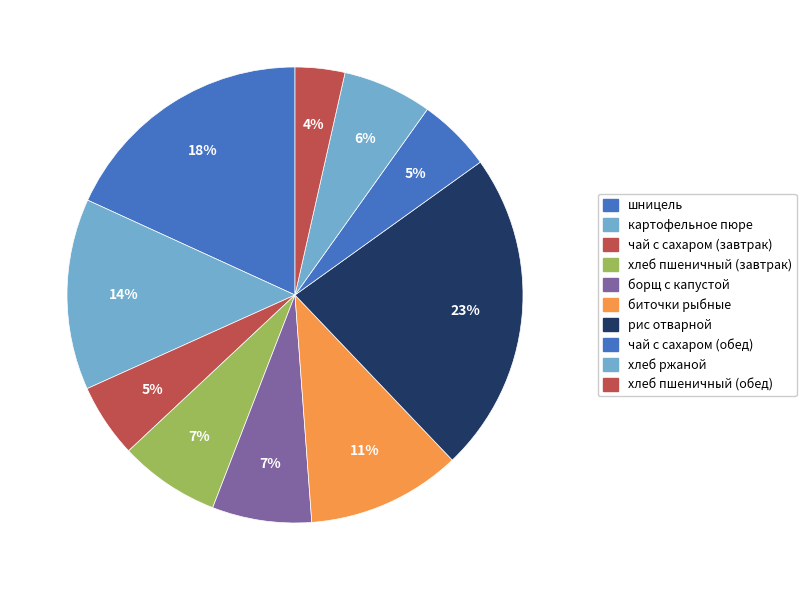

What is the largest slice in the pie chart?

рис отварной